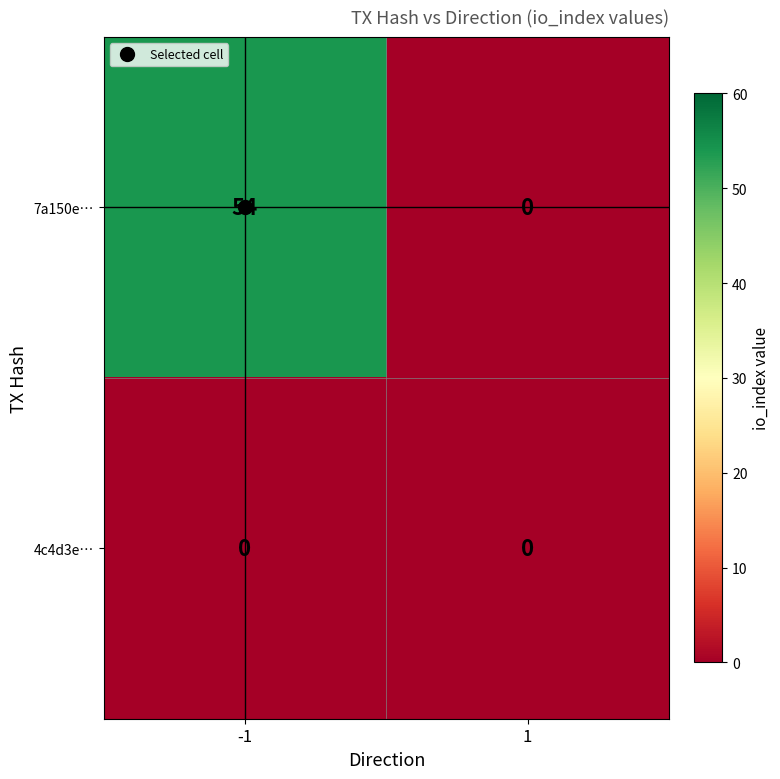

At how many categories does at least one series exceed 9?

1